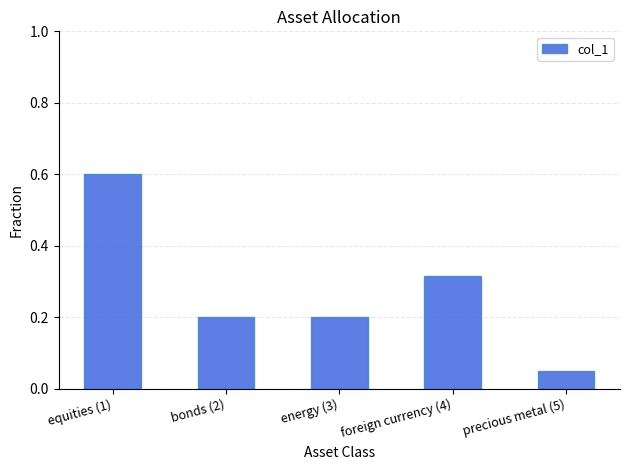

What is the sum of all values?

1.4